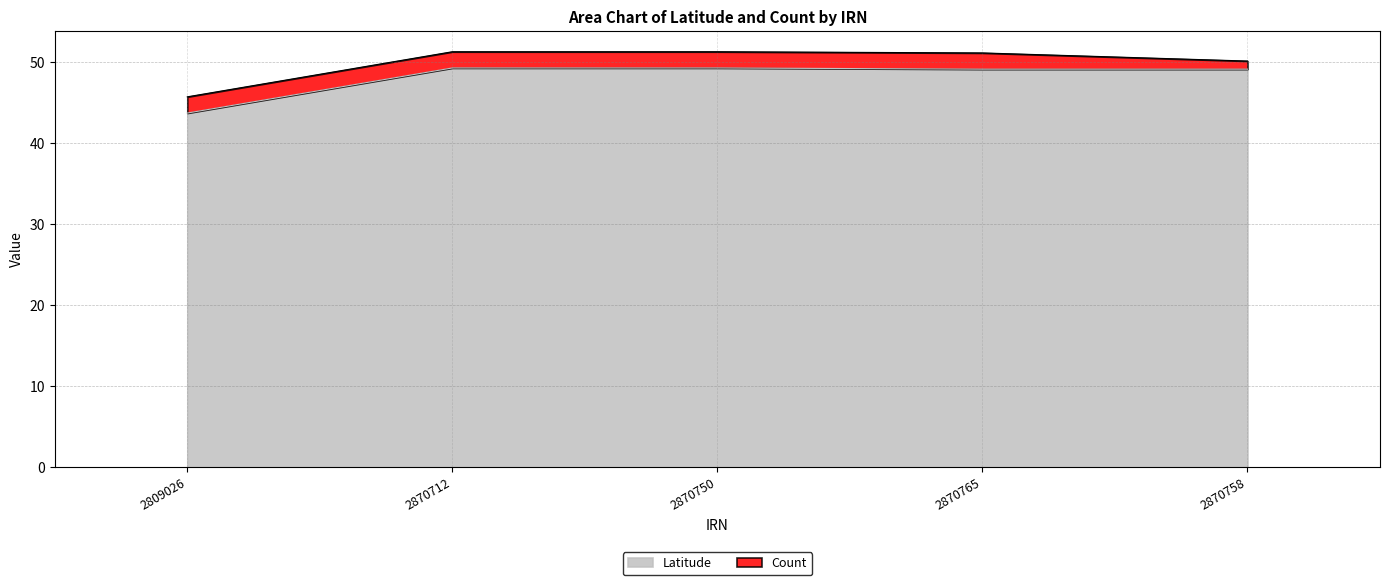

What is the lowest value of the Latitude series?

43.7